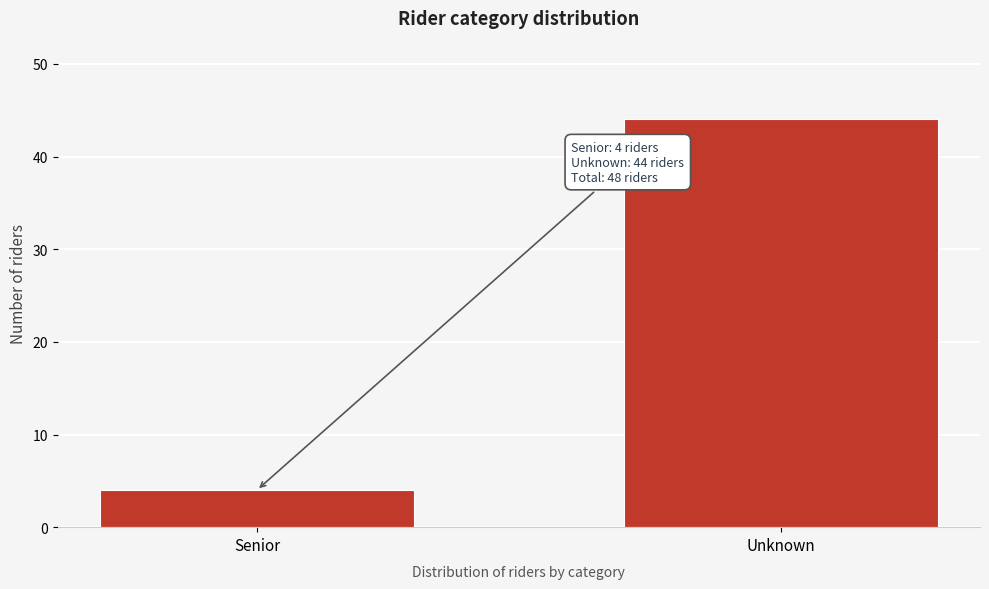

Reading left to right, transcribe all the data shown in this chart.

4	44